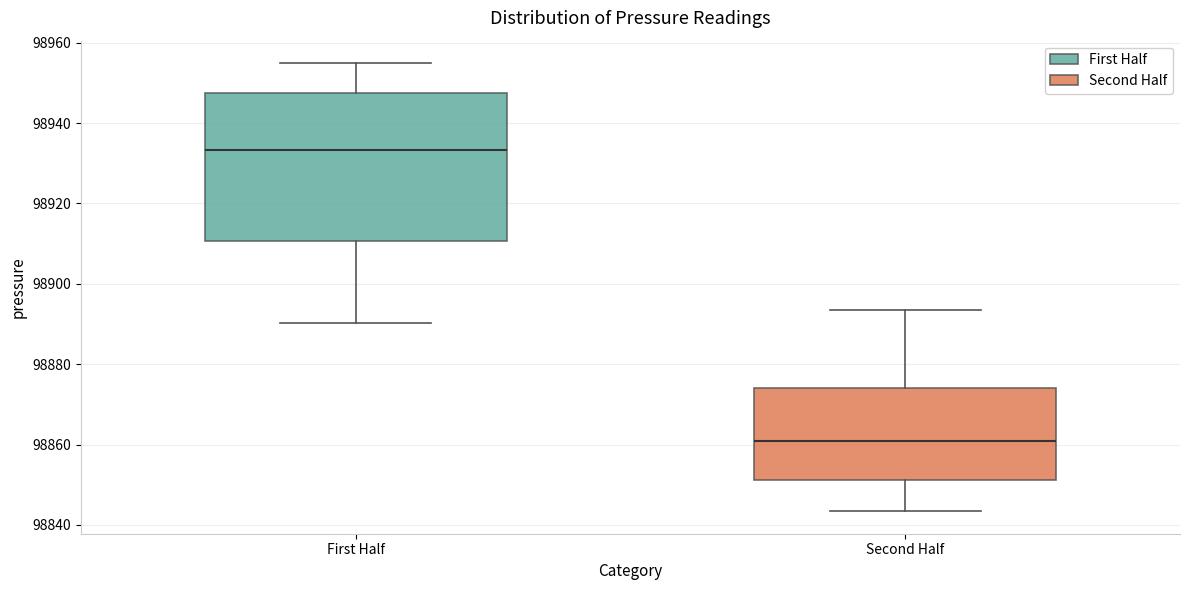

Where is the lower edge of the box for First Half on the y-axis? The values are not printed on the chart, so give them approximately, as read against the axis.

98910